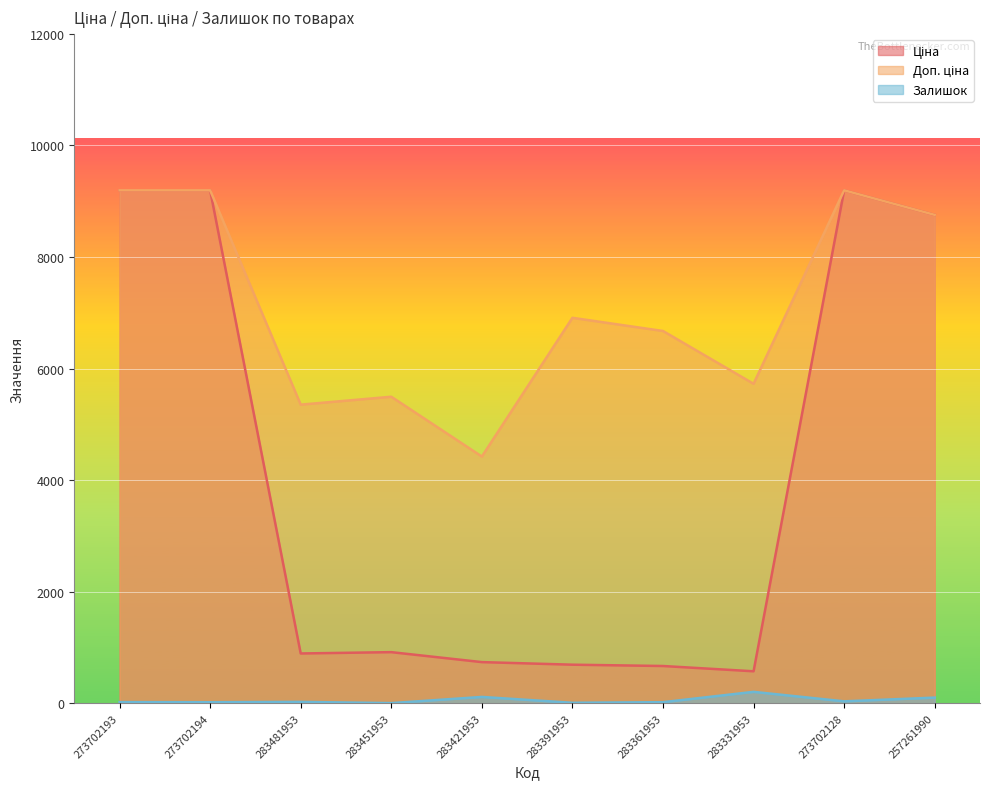

At which label is Ціна closest to 4884?

257261990